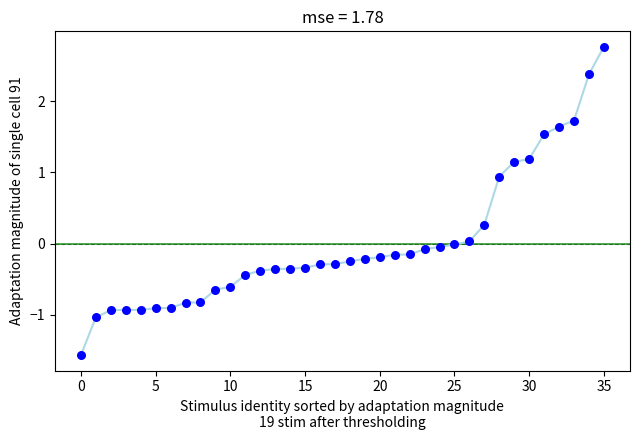

What is the range of Y values (max minus min)?

4.3